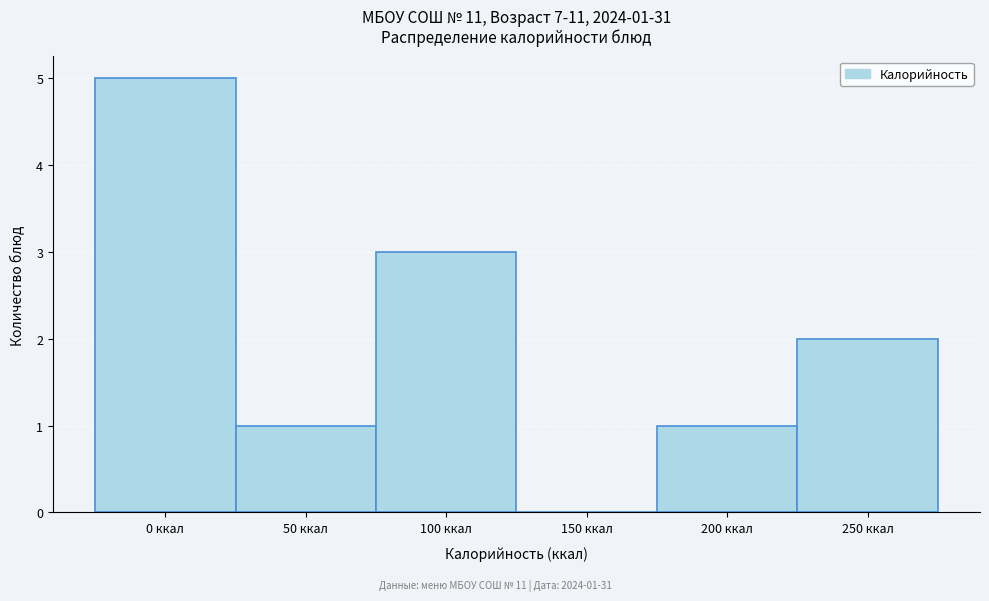

Reading left to right, what are all the values shown in this chart?

0 ккал=5	50 ккал=1	100 ккал=3	150 ккал=0	200 ккал=1	250 ккал=2